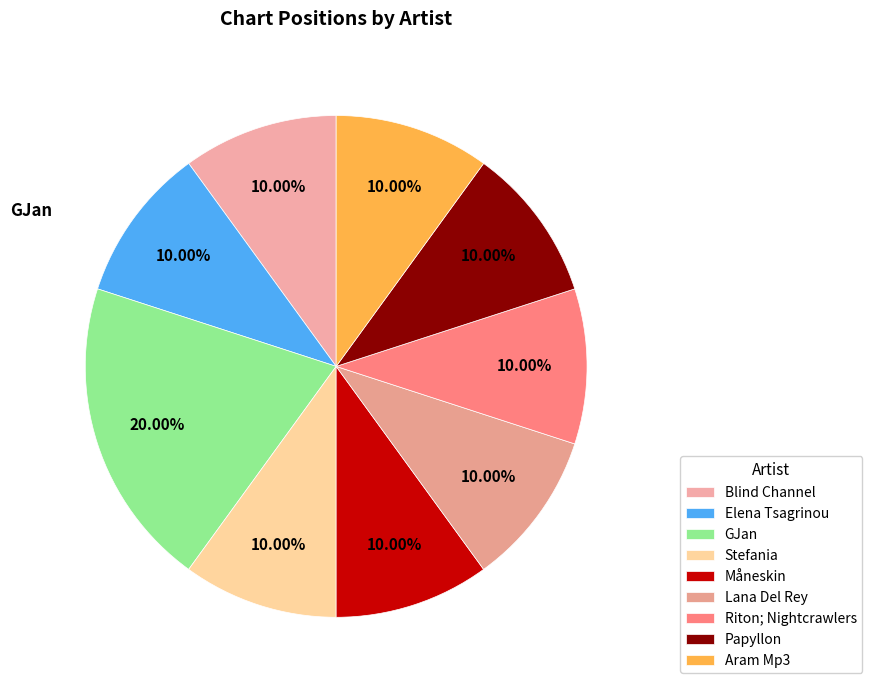

What portion of the pie excludes Måneskin?

90.0%